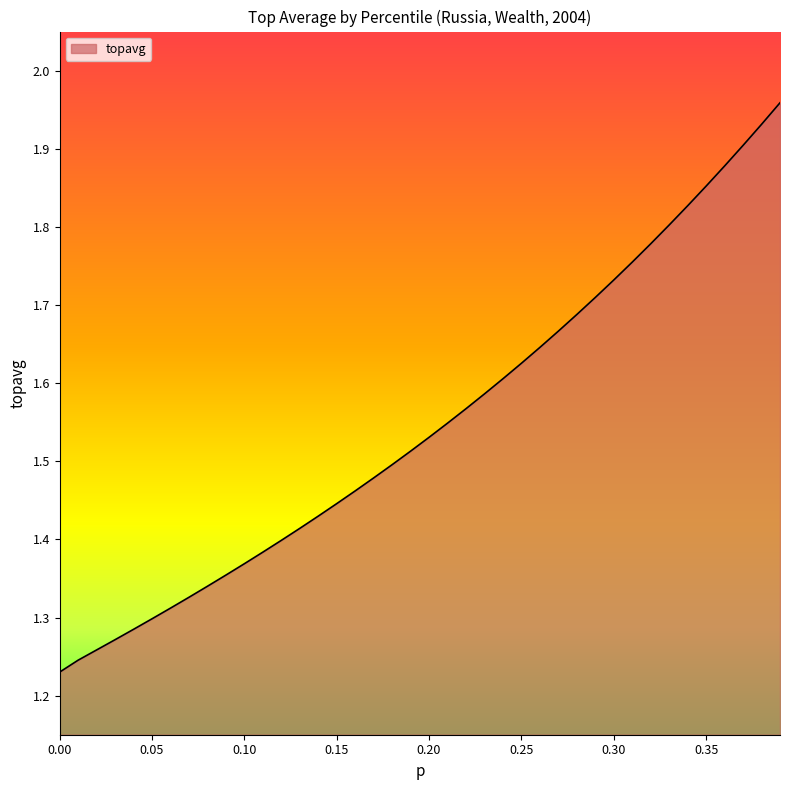

What is the difference between the maximum and minimum values?

0.7